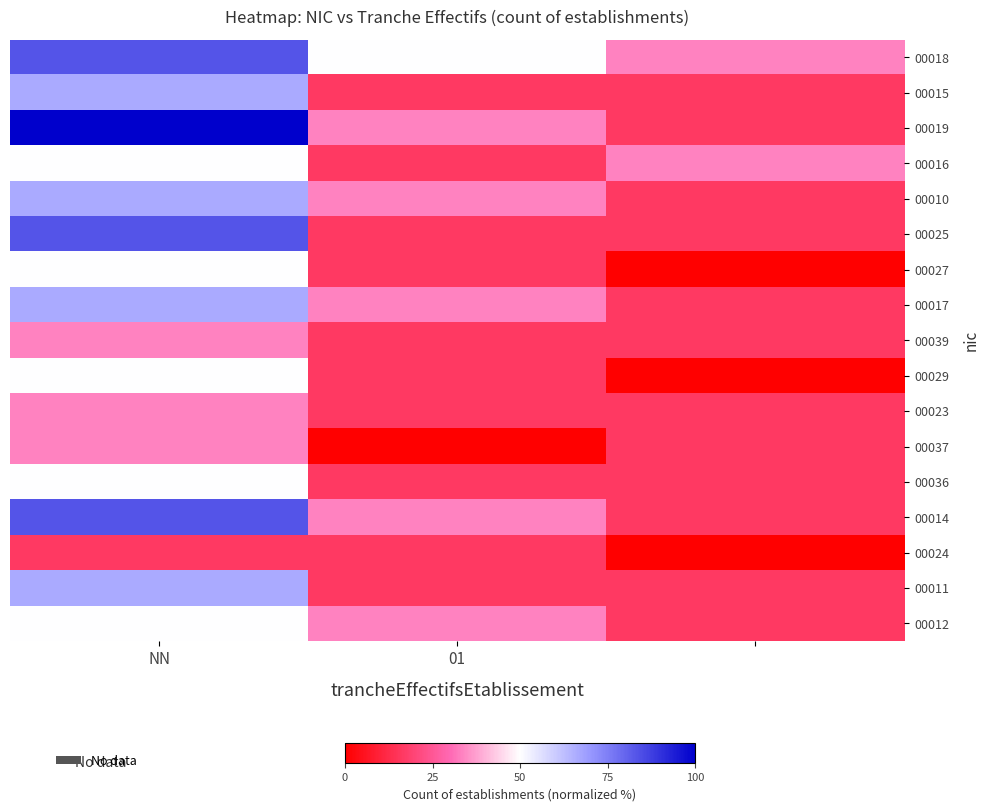

List the series in order of their peak value, lowest first.

00024, 00039, 00023, 00037, 00016, 00027, 00029, 00036, 00012, 00015, 00010, 00017, 00011, 00018, 00025, 00014, 00019